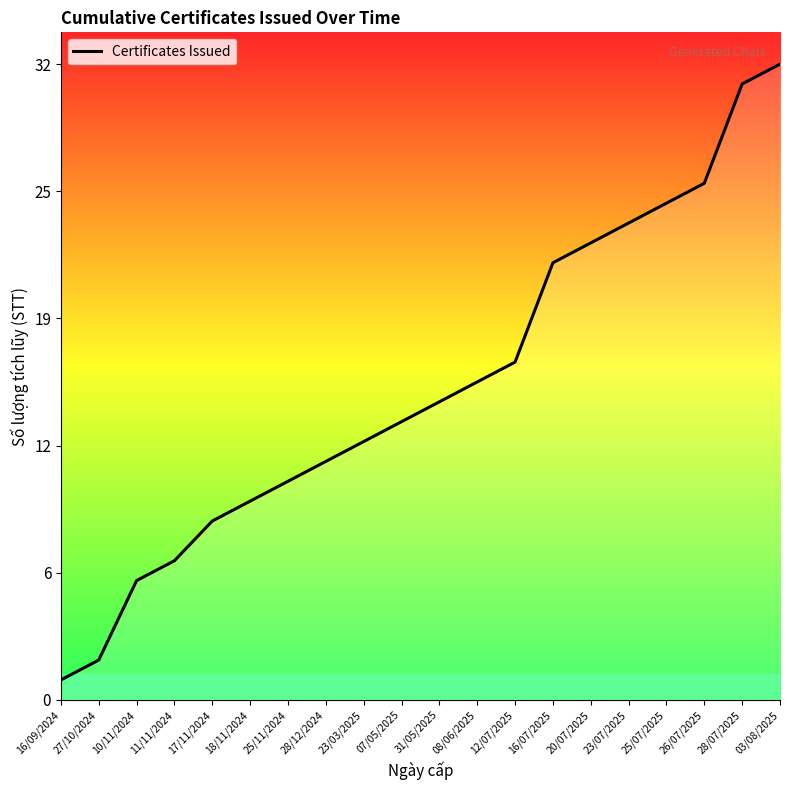

True or false: there are more than 1 points higher than both neighbors.

False